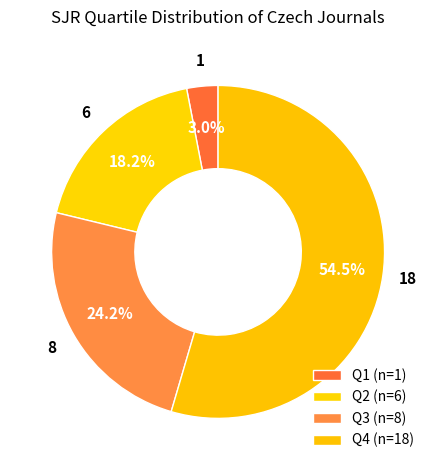

The Q2 slice represents 28% of the pie. True or false?

False